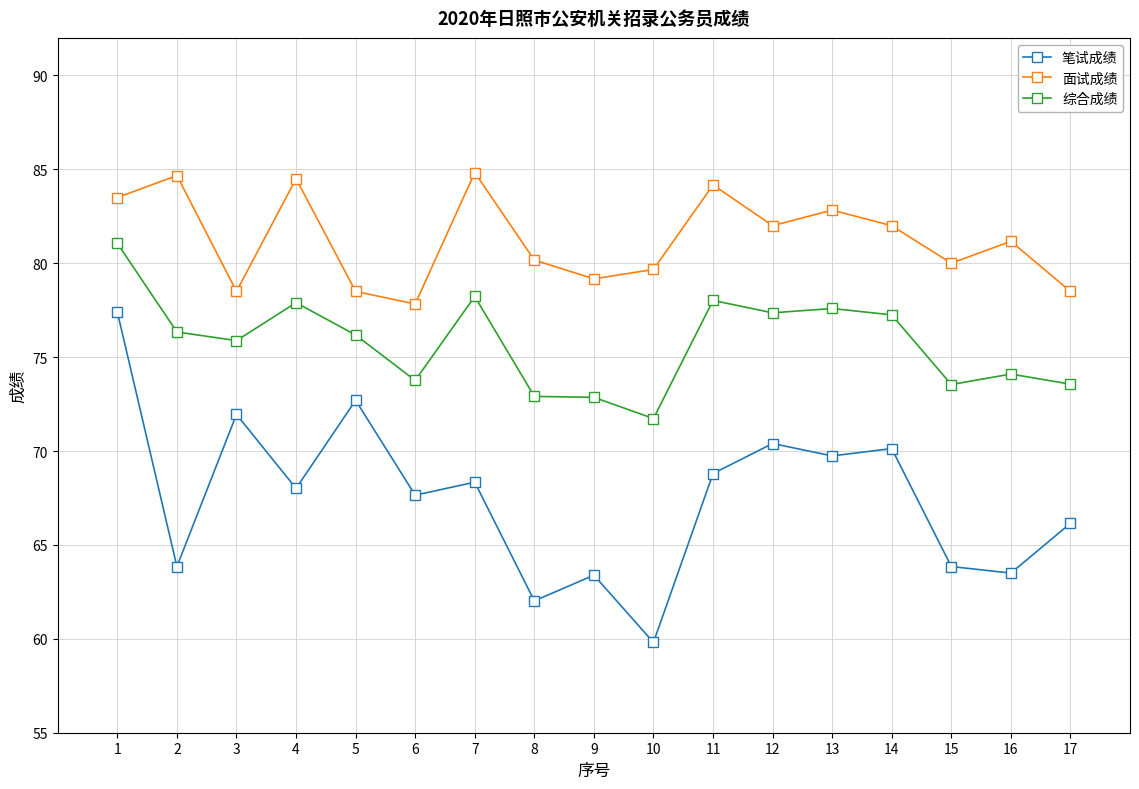

What is the difference between the 综合成绩 values at 3 and 13?

1.7